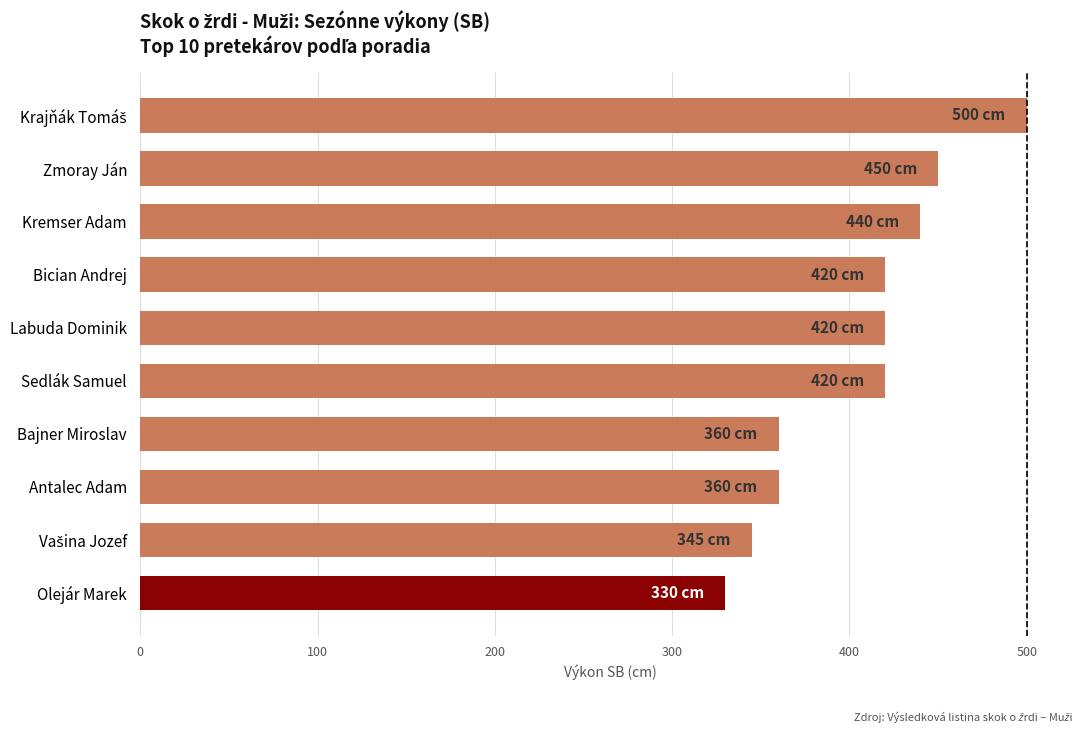

Which has a higher value, Olejár Marek or Labuda Dominik?

Labuda Dominik